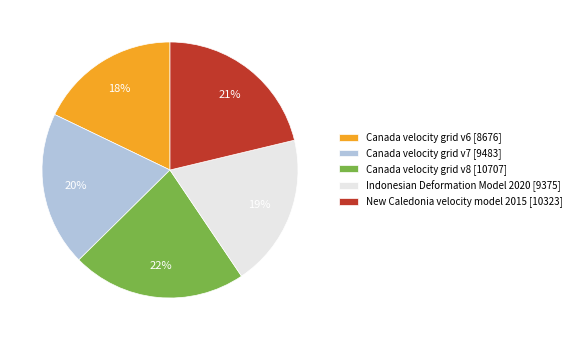

Is there any slice that represents more than half of the pie?

No